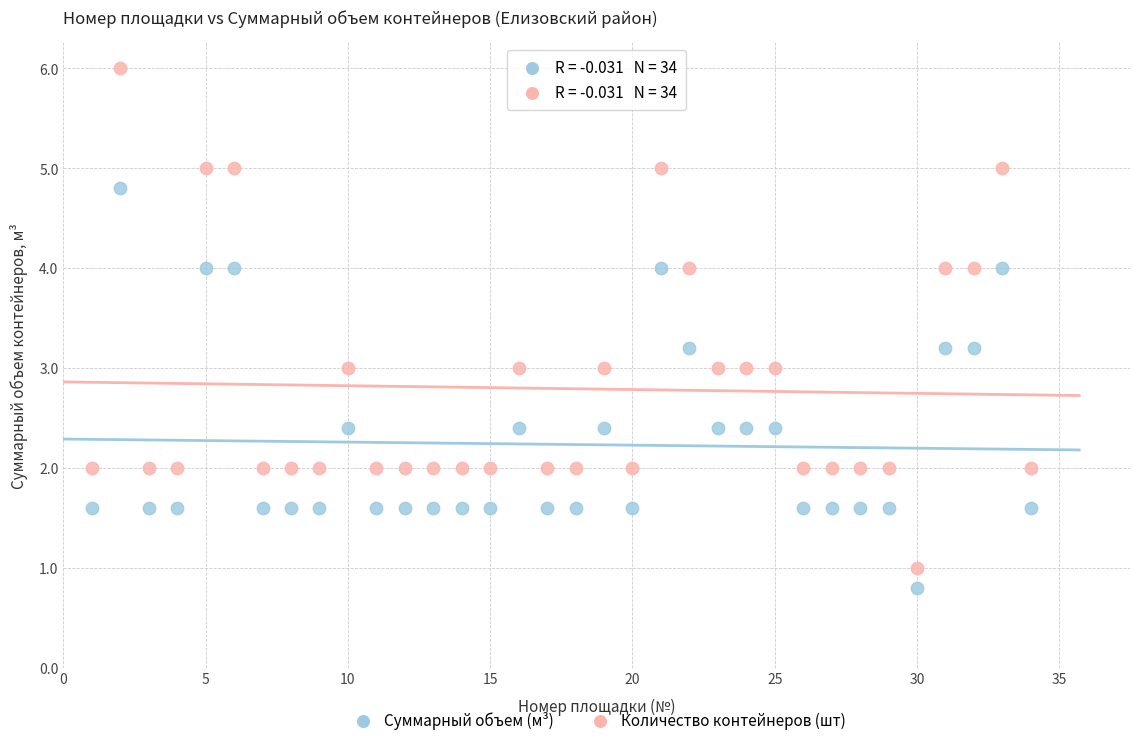

Which series contains the lowest Y value?

Суммарный объем (м³)